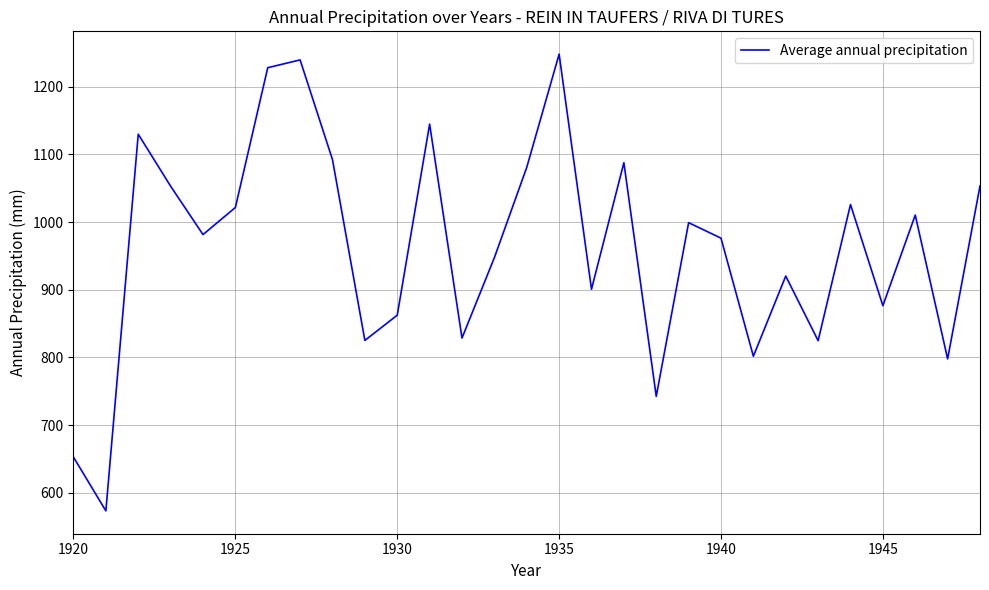

Does the chart have visible grid lines?

Yes